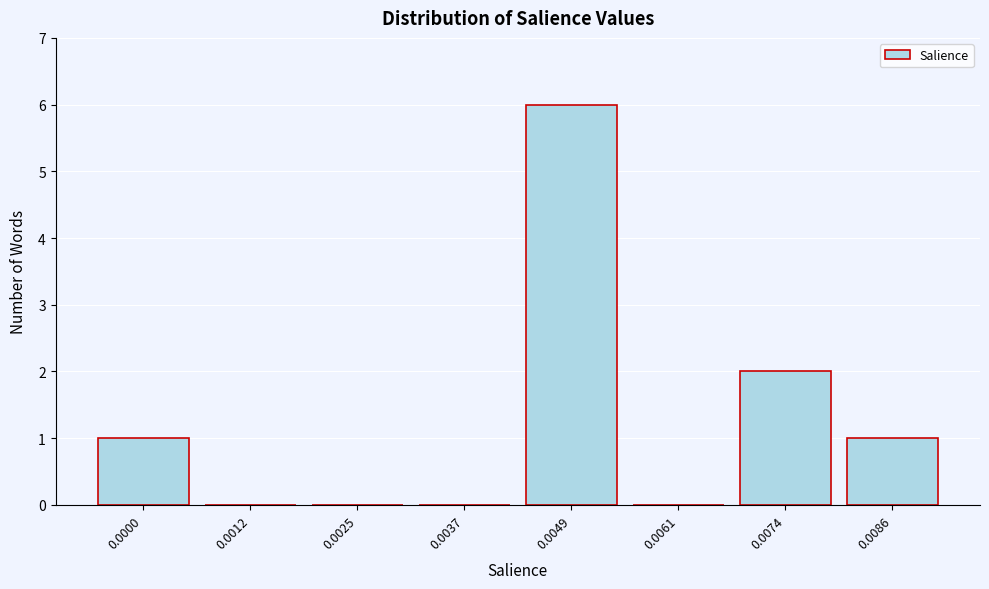

Reading left to right, extract all data points from this chart.

0.0000=1	0.0012=0	0.0025=0	0.0037=0	0.0049=6	0.0061=0	0.0074=2	0.0086=1